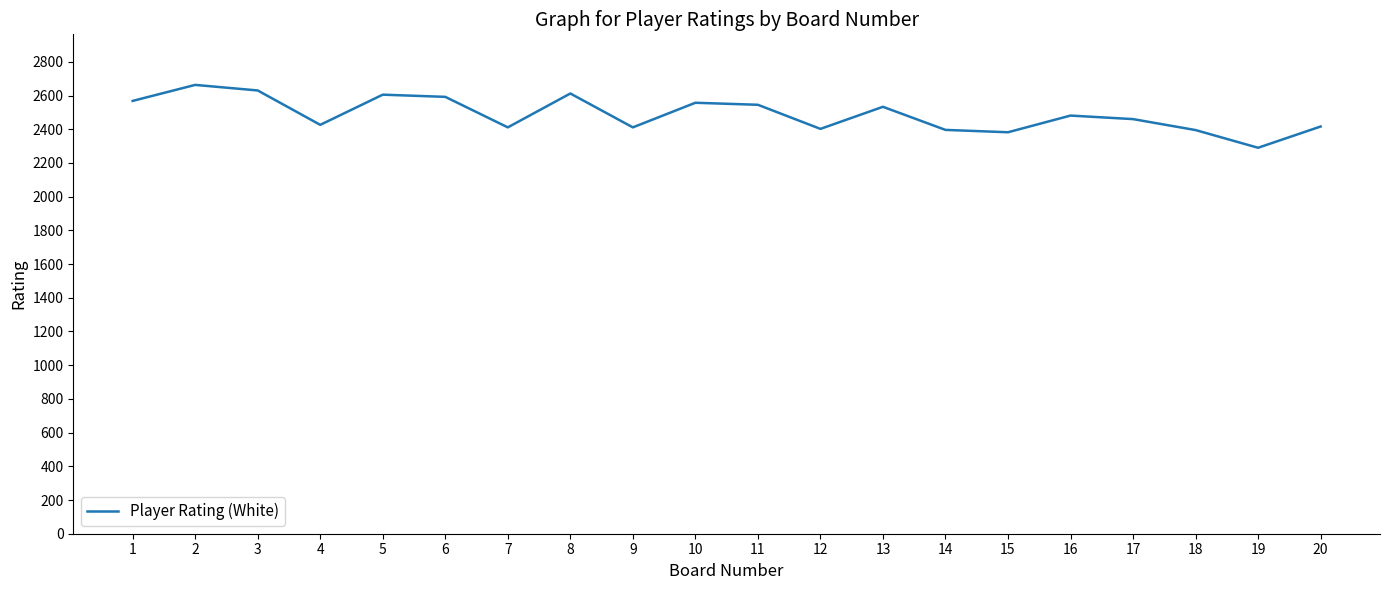

How many interior local valleys (lower than both neighbors) does the data have?

6